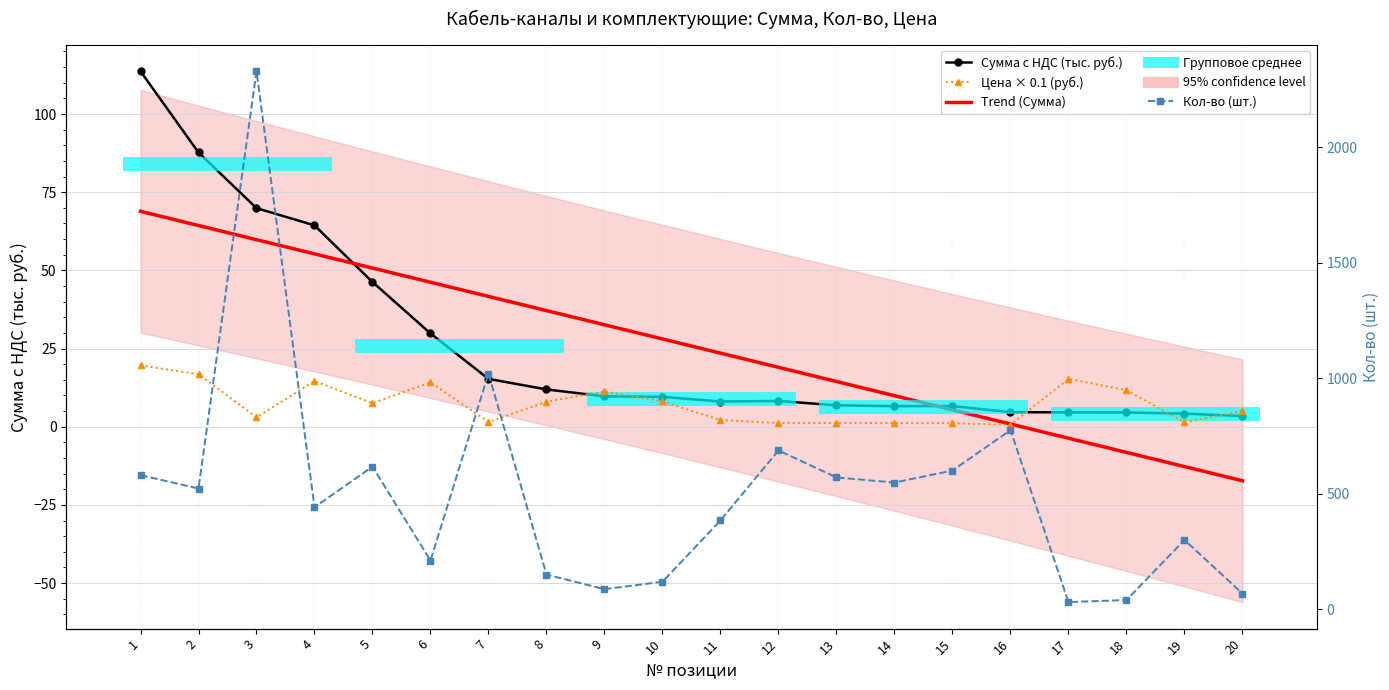

Is the value of Кол-во at 3 greater than the value of Цена с НДС (руб.) at 2?

Yes